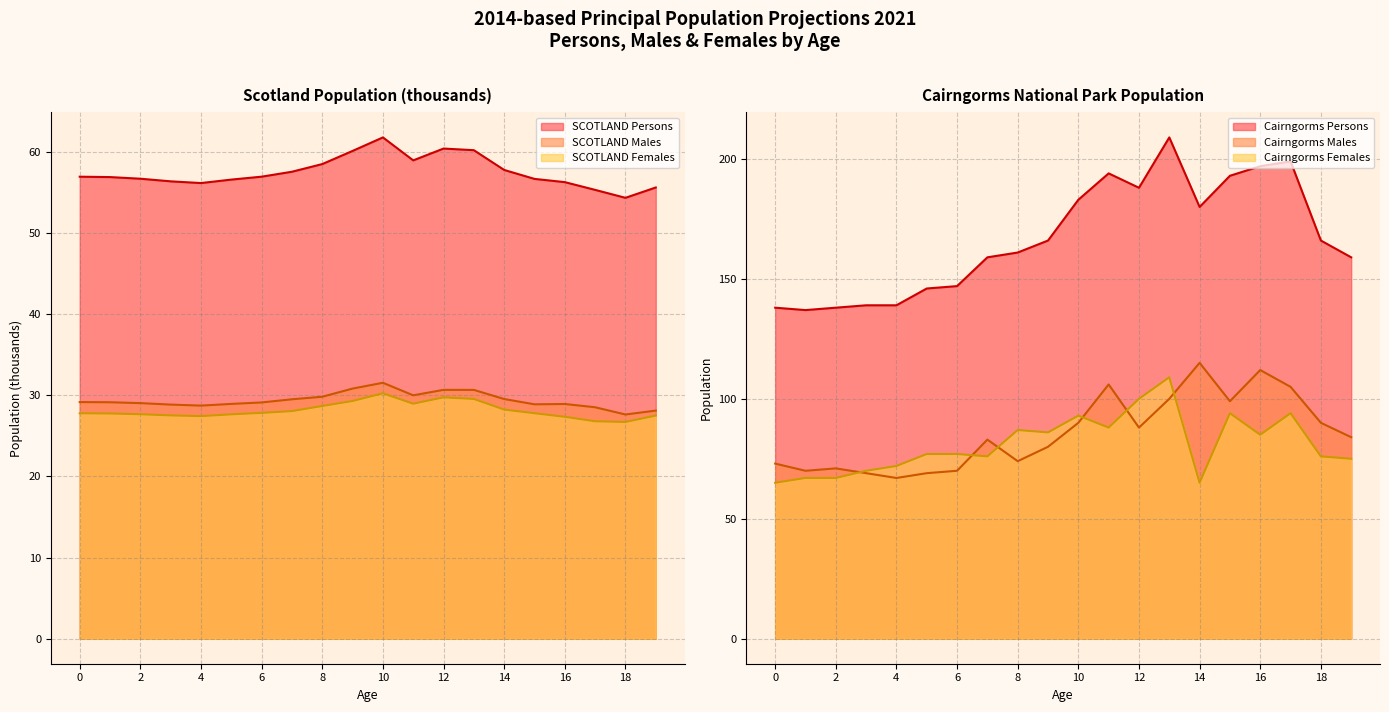

Between 19 and 9, which is larger?

9